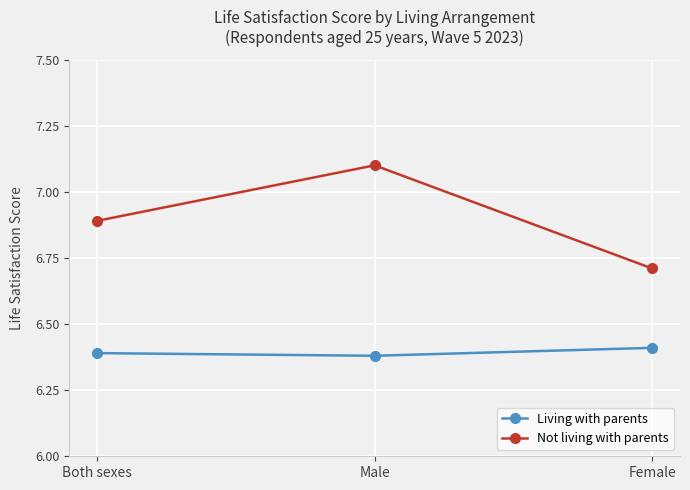

List the series in order of their peak value, highest first.

Not living with parents, Living with parents